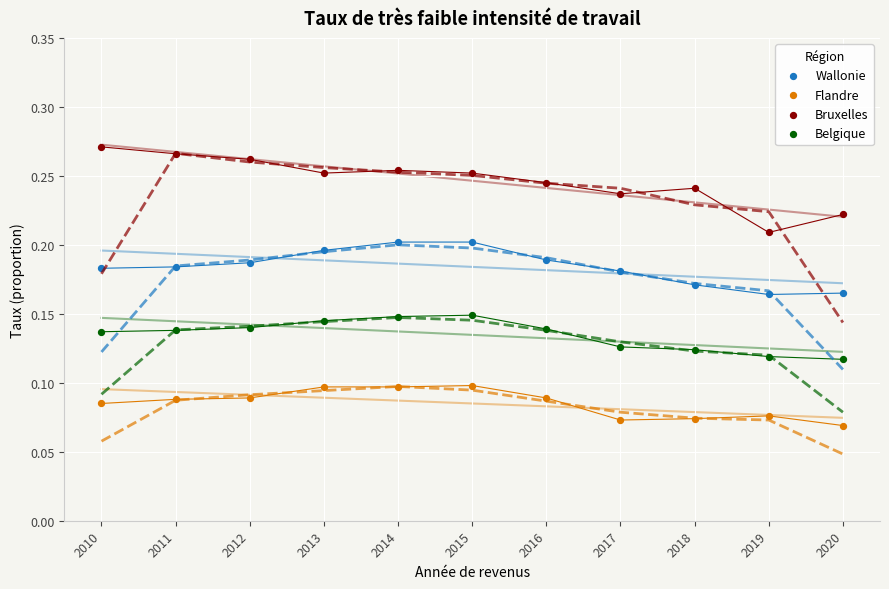

What are all the series names shown in the legend?

Wallonie, Flandre, Bruxelles, Belgique